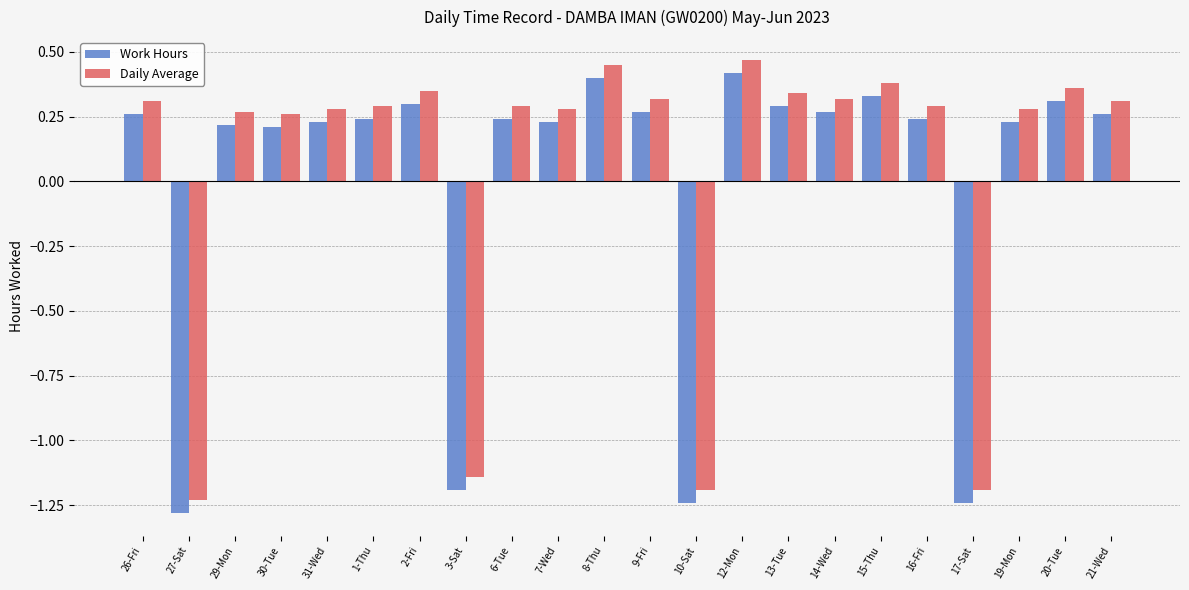

What is the sum of all Daily Average values?

1.1